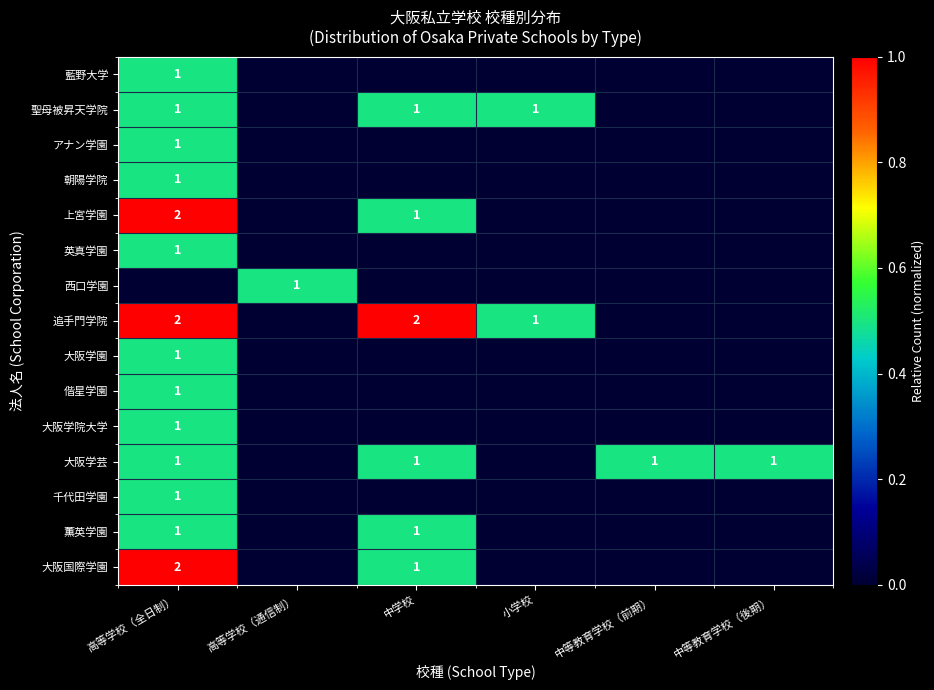

The value of 追手門学院 at 高等学校（全日制） is 3. True or false?

False